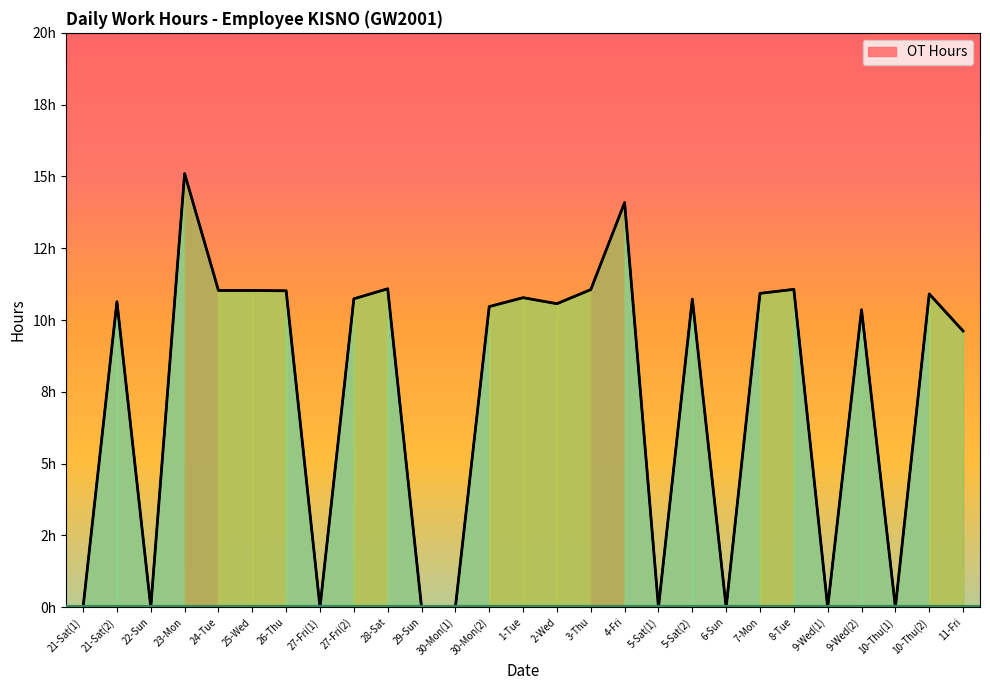

Where is the first local maximum?

21-Sat(2)